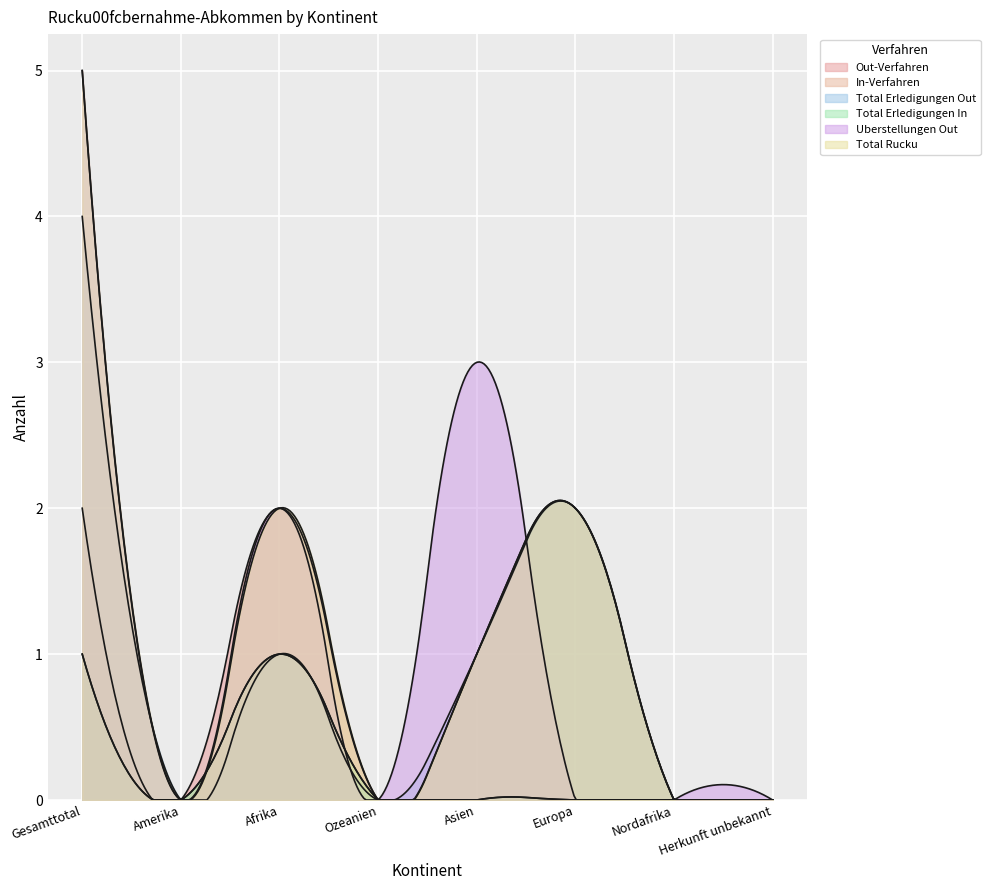

What is the label of the 5th point from the left?

Asien